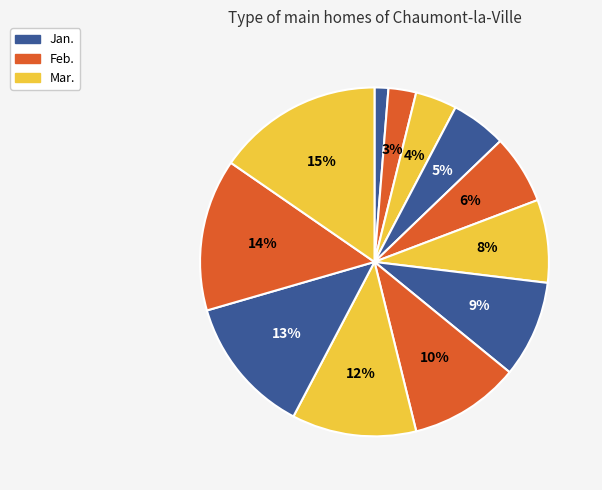

Count the number of slices in the pie.

12